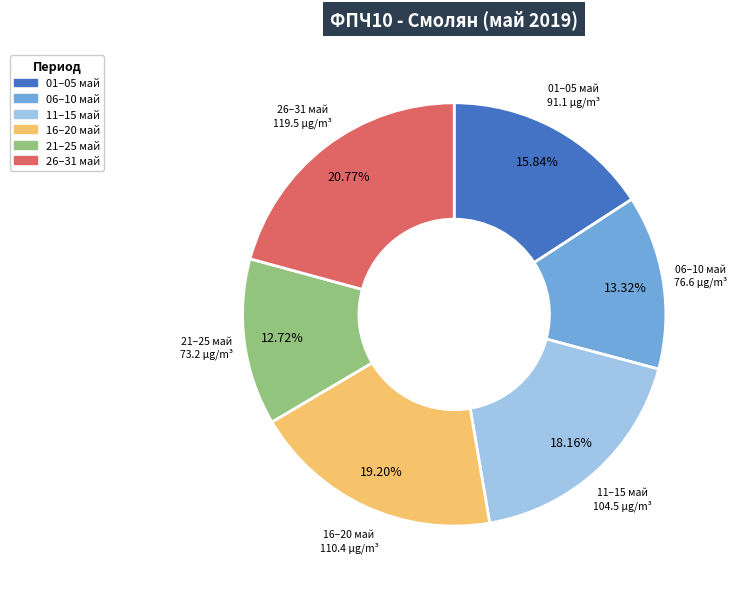

Is there any slice that represents more than half of the pie?

No